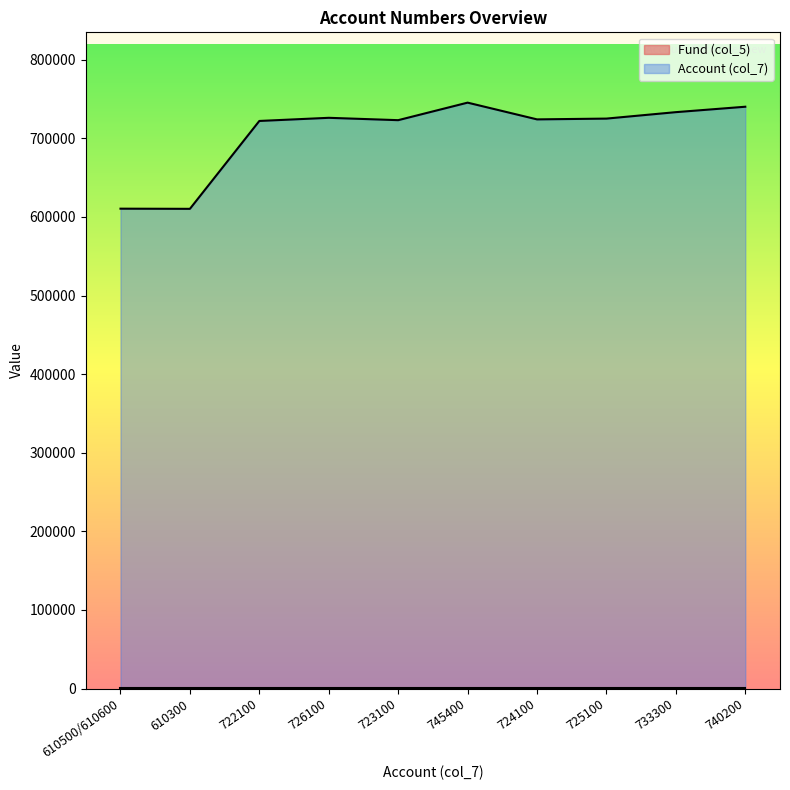

How many lines are shown in the chart?

2